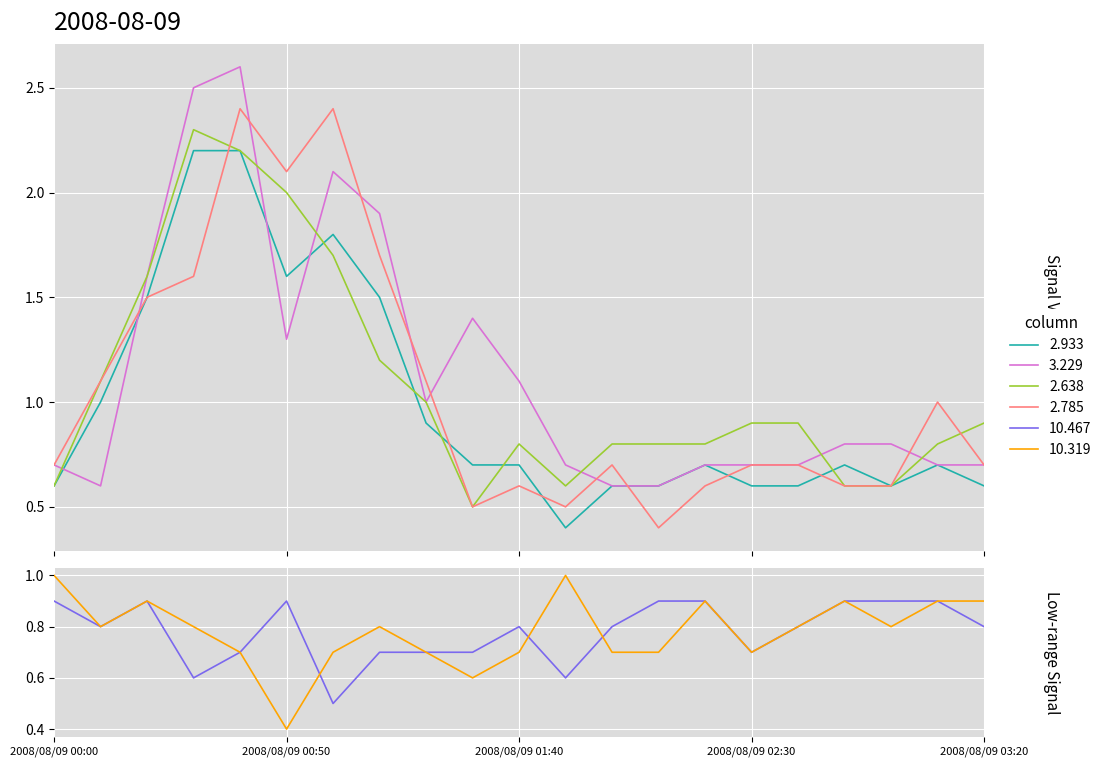

Which category has the lowest value across all series?

2008/08/09 01:50